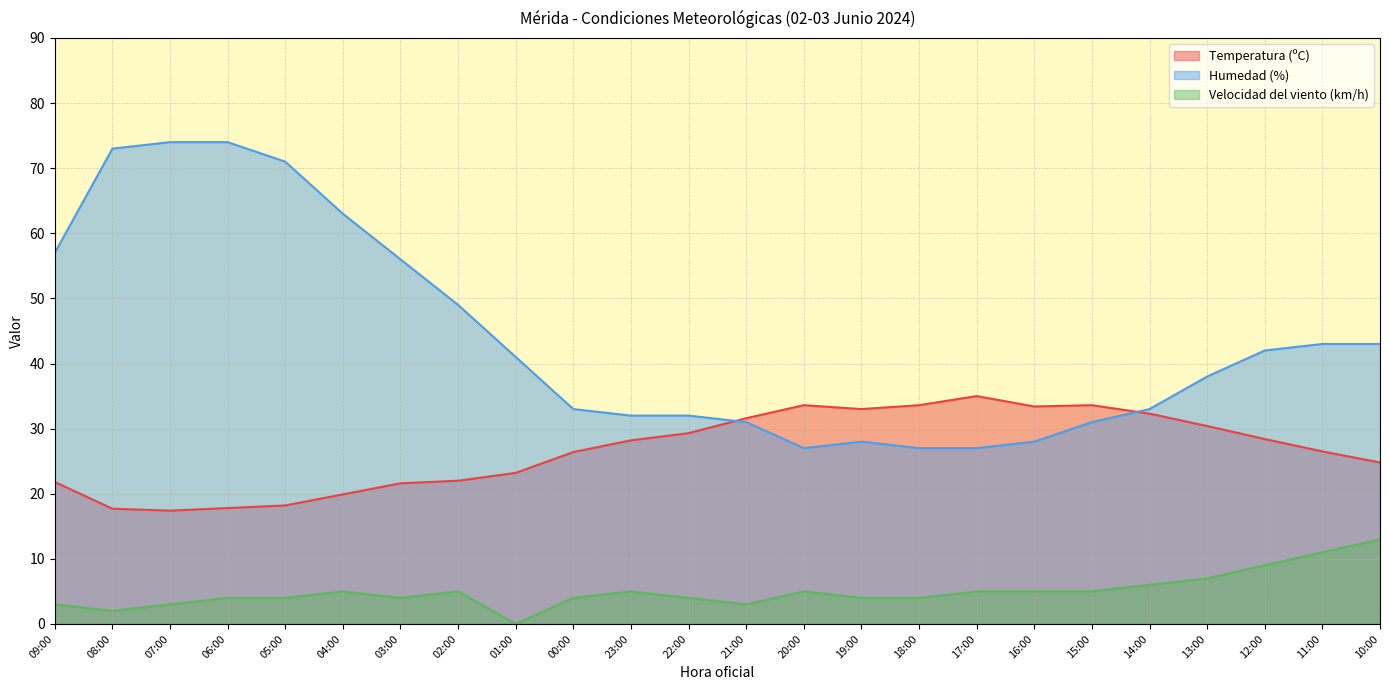

What is the difference between the highest and lowest values at 12:00?

33.0